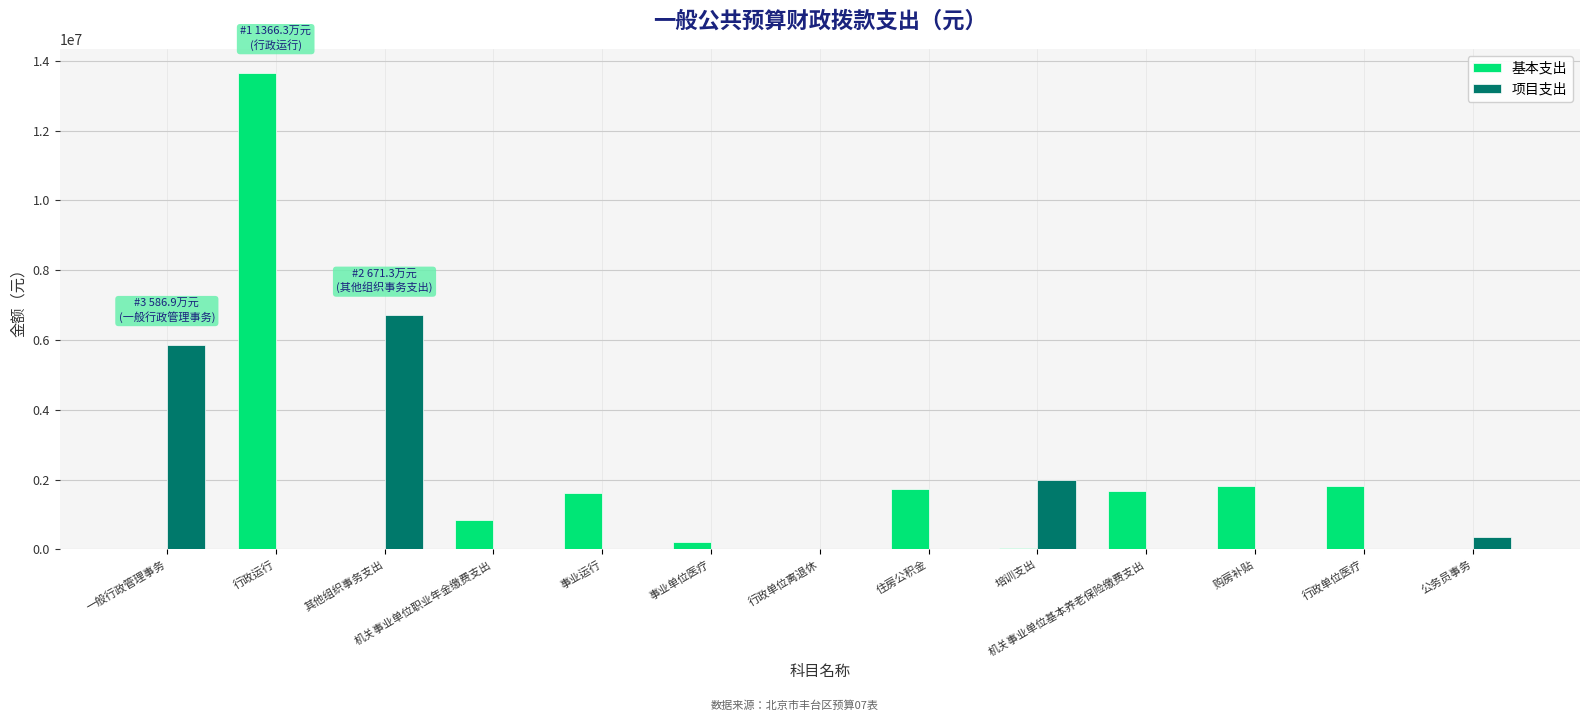

What is the sum of the 基本支出 values at 事业单位医疗 and 行政运行?

13886042.2